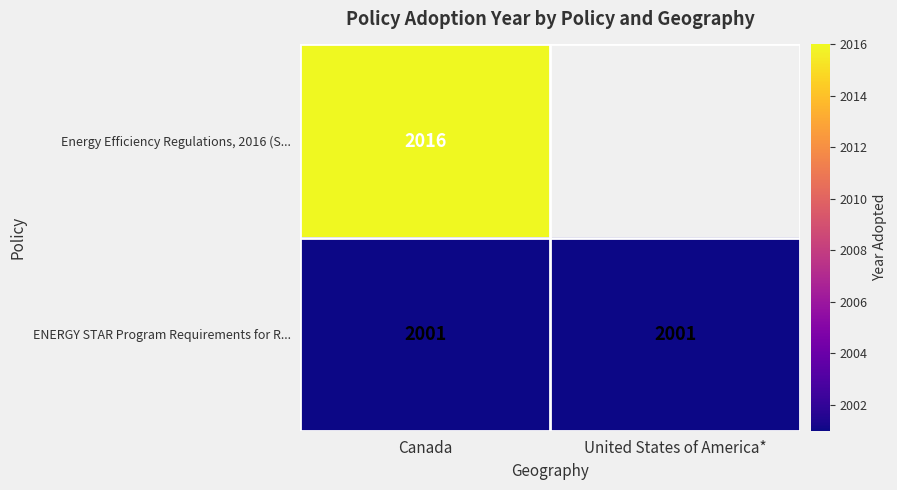

The value of Energy Efficiency Regulations, 2016 (S... at Canada is 2016. True or false?

True